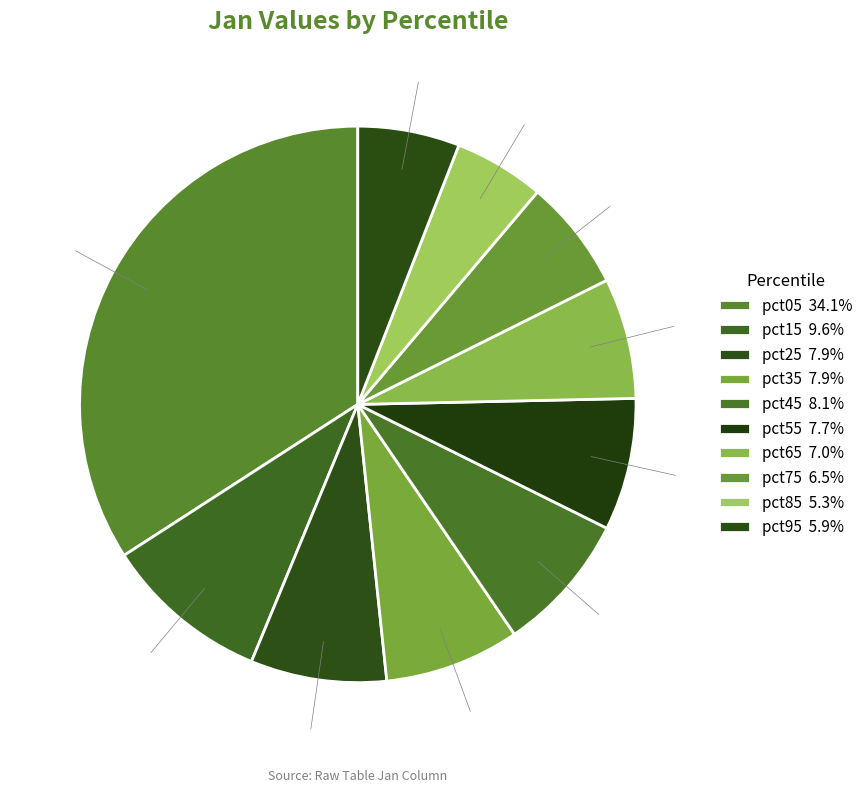

Does any single category account for the majority?

No